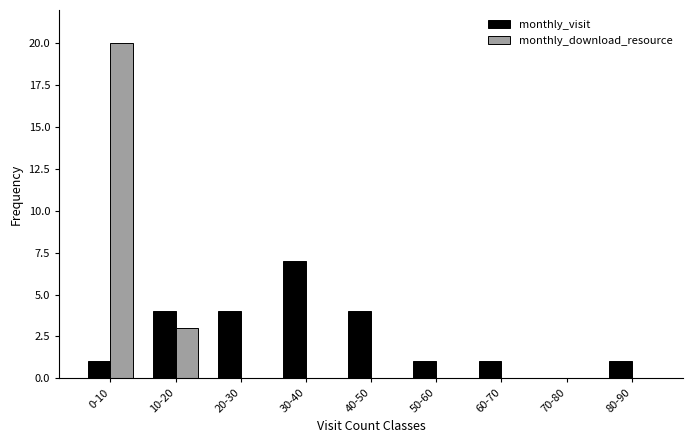

Reading left to right, extract all data points from this chart.

monthly_visit: 0-10=1	10-20=4	20-30=4	30-40=7	40-50=4	50-60=1	60-70=1	70-80=0	80-90=1
monthly_download_resource: 0-10=20	10-20=3	20-30=0	30-40=0	40-50=0	50-60=0	60-70=0	70-80=0	80-90=0